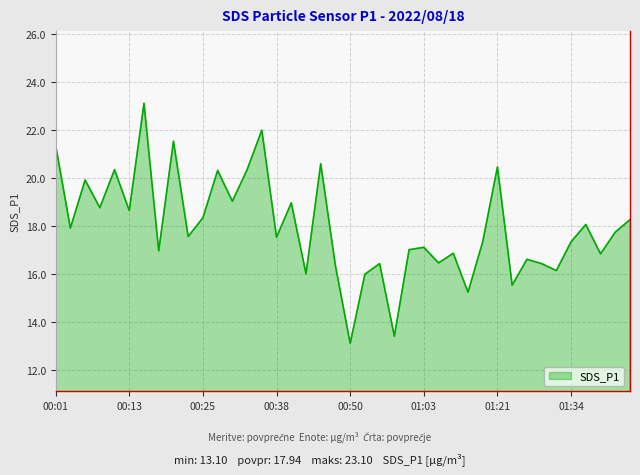

What is the minimum value shown in the chart?

13.1